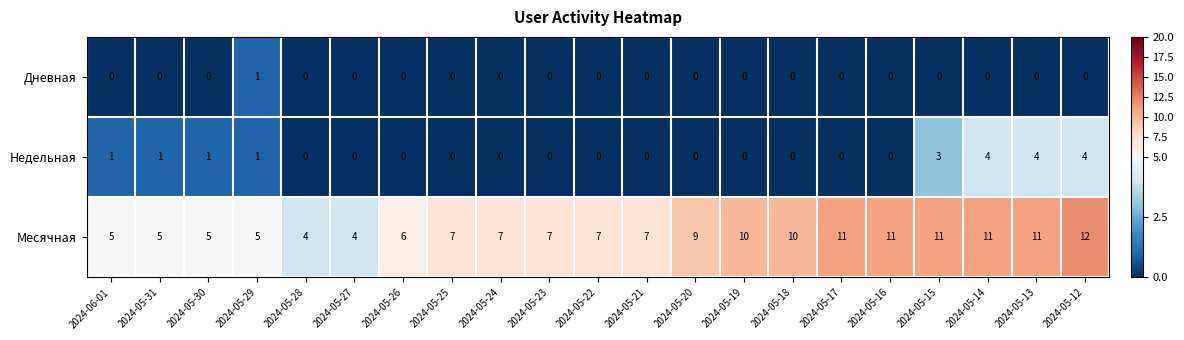

Which series has the largest total across all categories?

Месячная